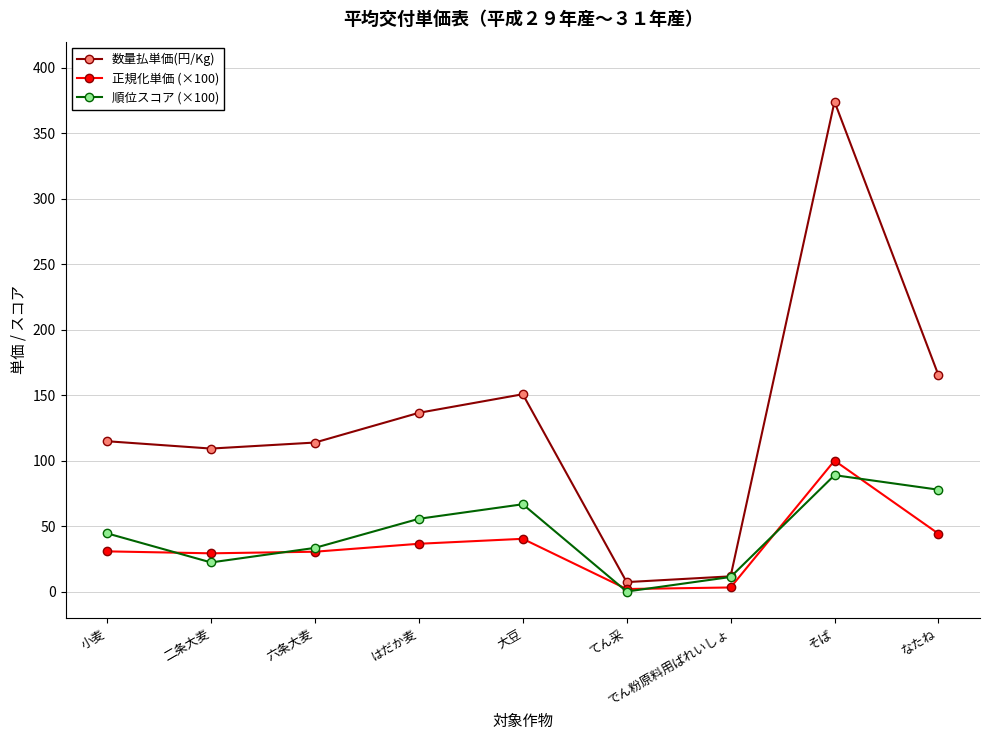

Which series has the largest range (max minus min)?

数量払単価(円/Kg)